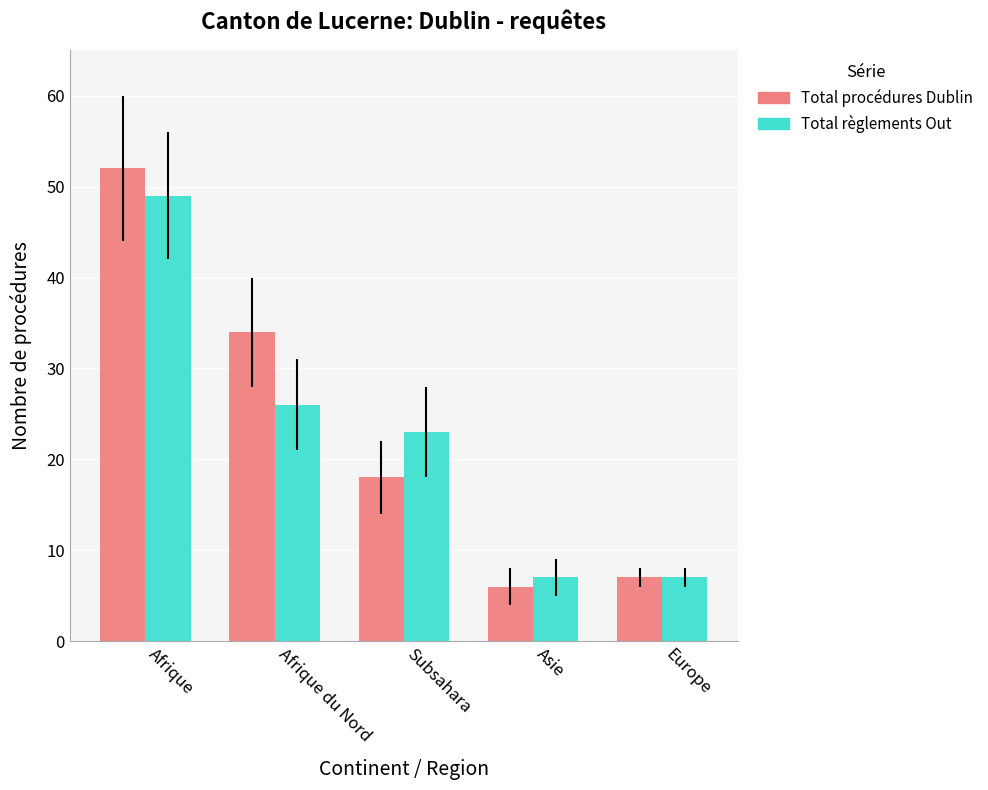

What is the label of the 2nd bar from the right?

Asie